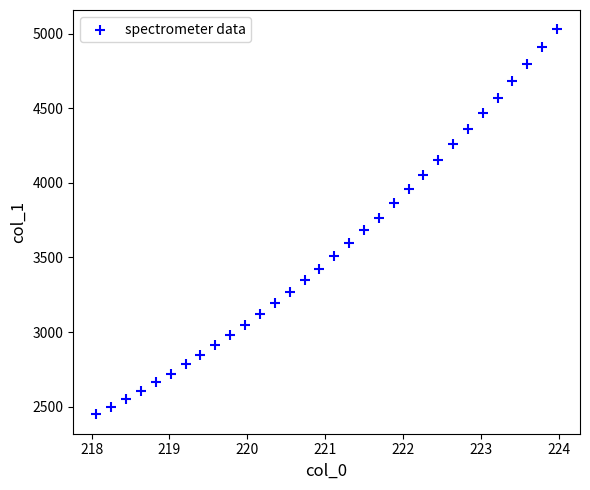

What is the range of X values (max minus min)?

5.9